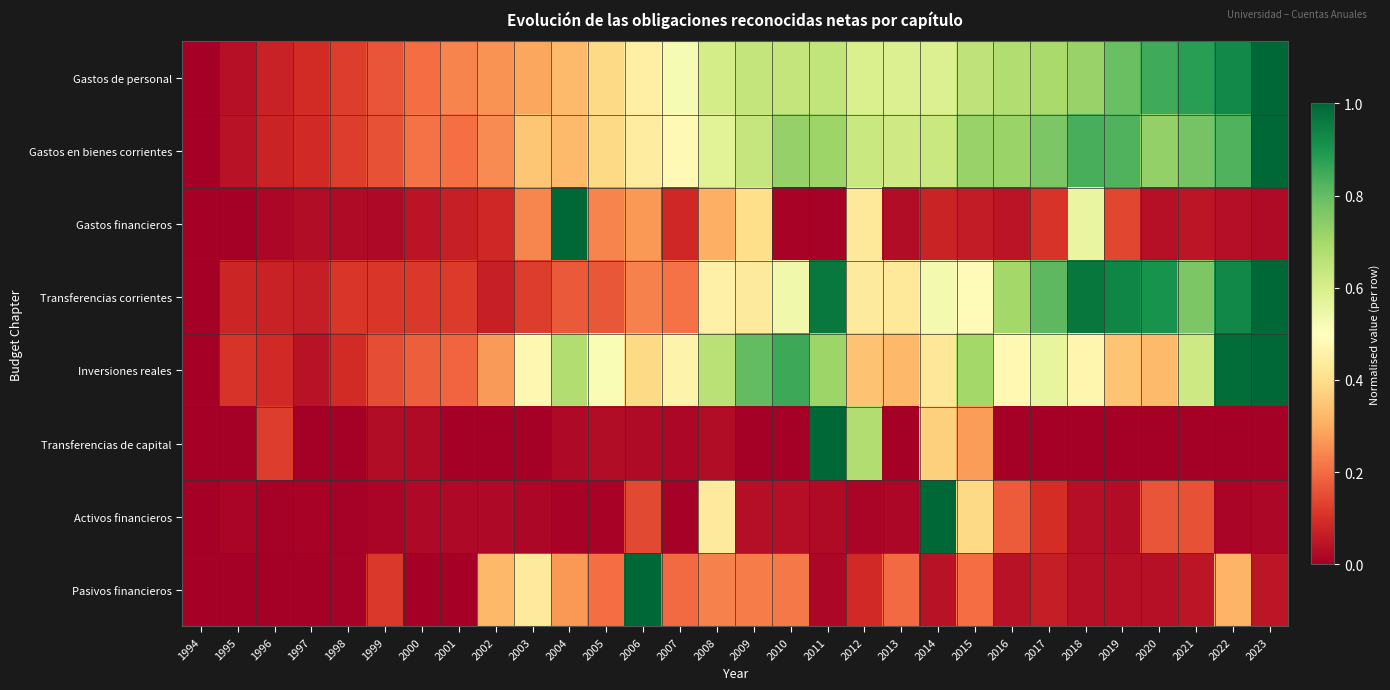

Which series changed the most between 2003 and 2009?

Gastos de personal